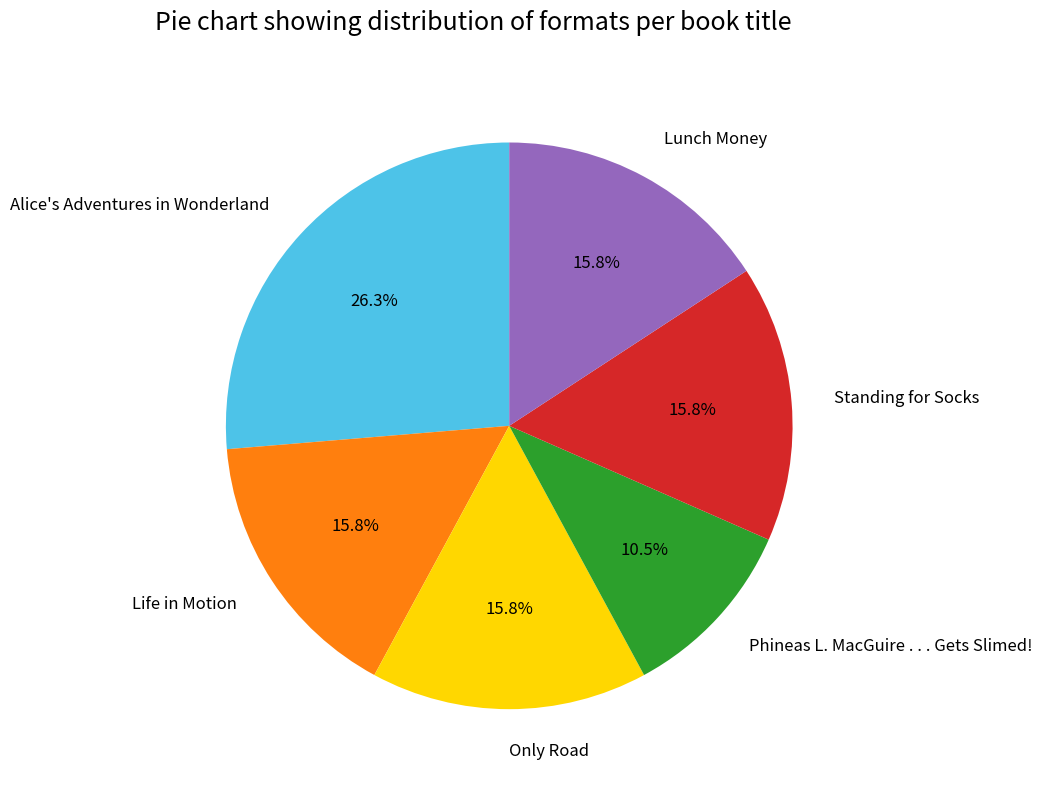

What is the largest slice in the pie chart?

Alice's Adventures in Wonderland